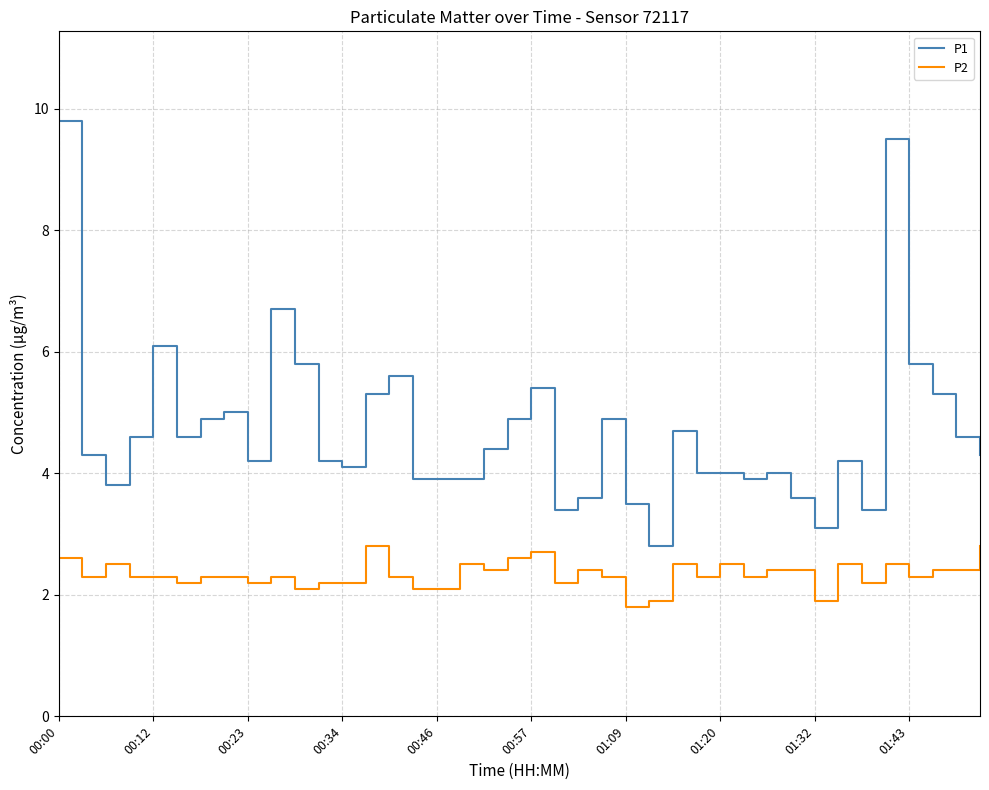

True or false: P1 and P2 intersect in this chart.

False